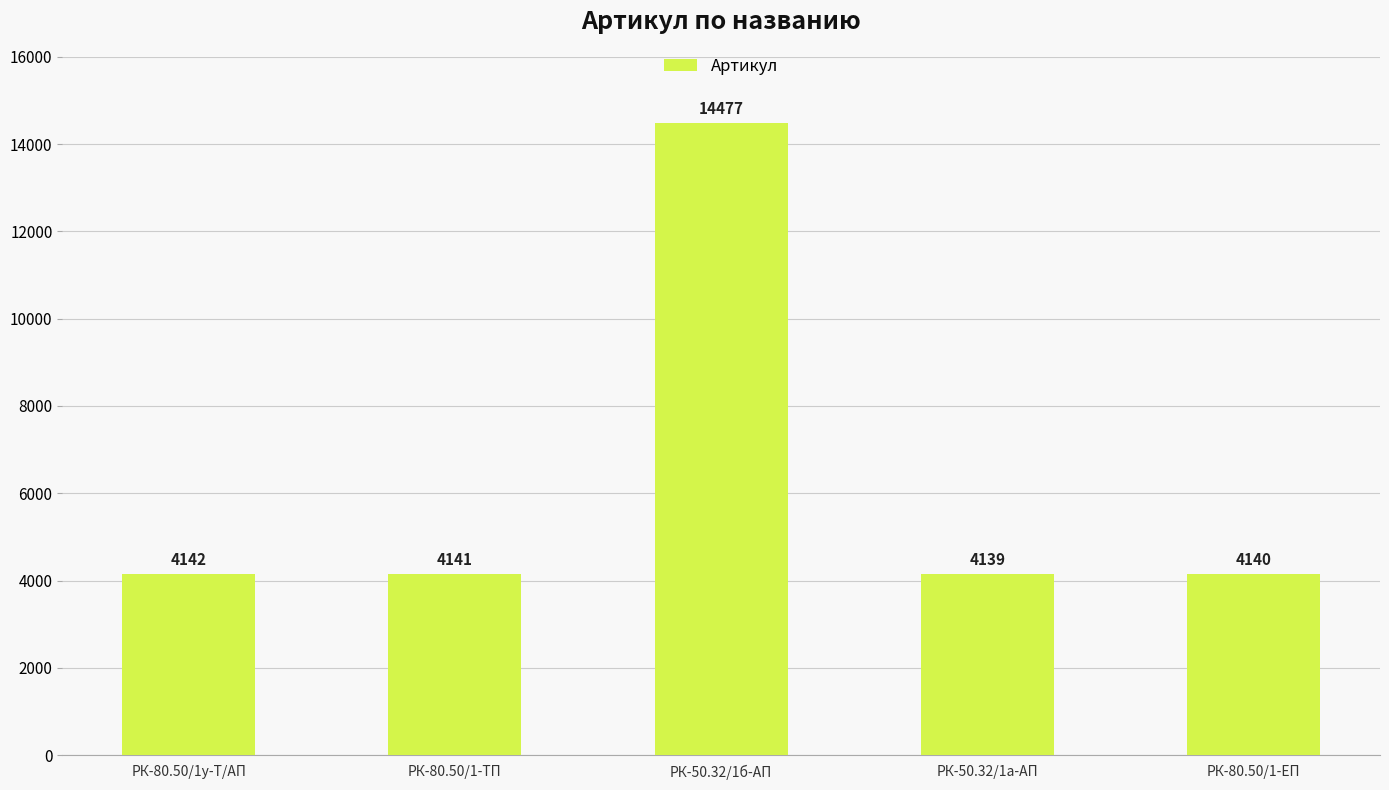

What is the sum of all values?

31039